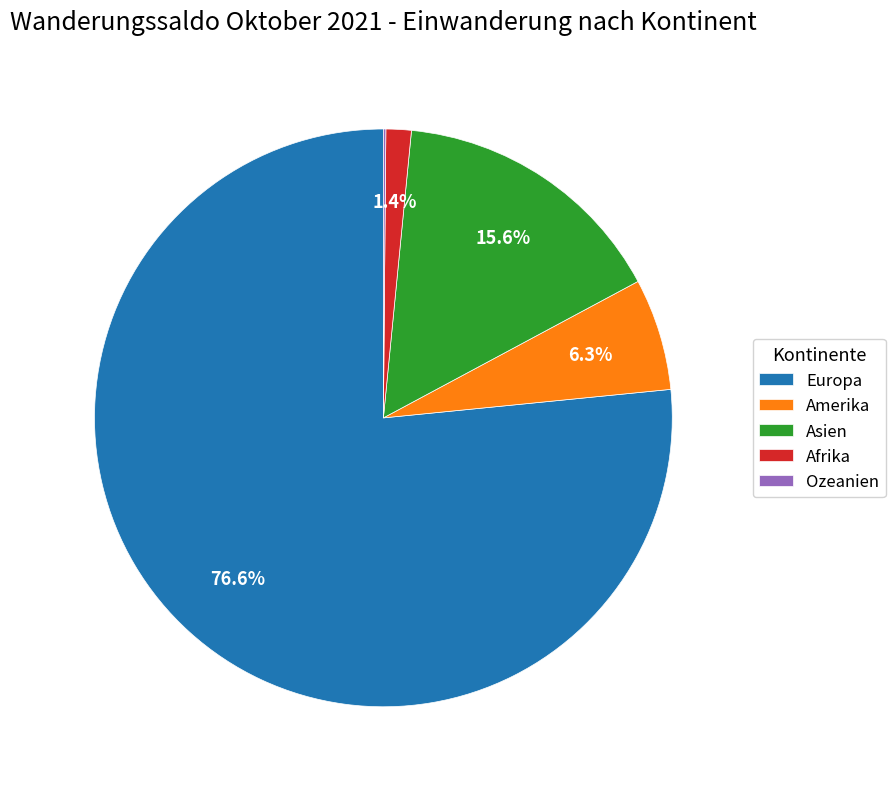

What percentage do Afrika and Asien together represent?

17.0%